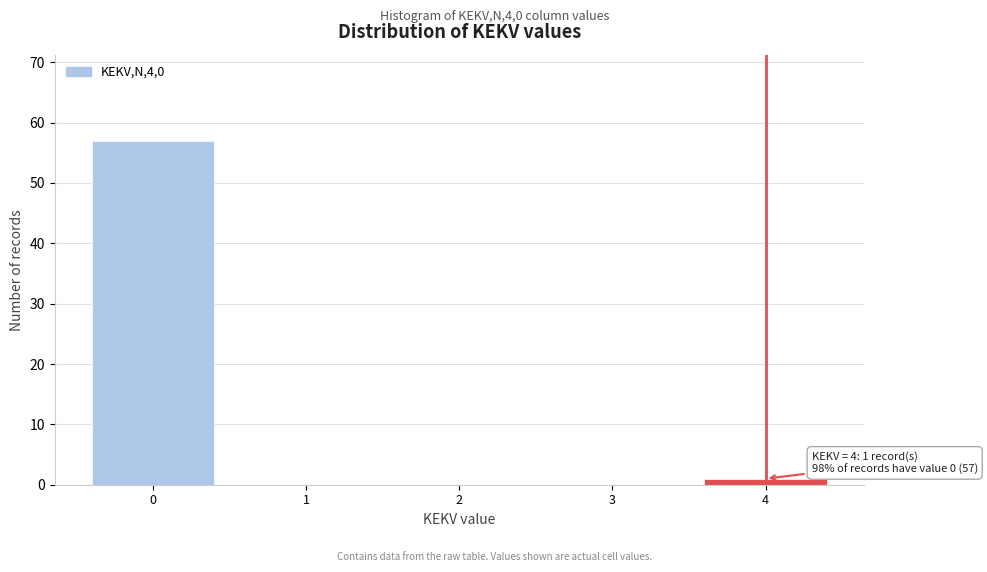

Reading left to right, transcribe all the data shown in this chart.

0=57	1=0	2=0	3=0	4=1